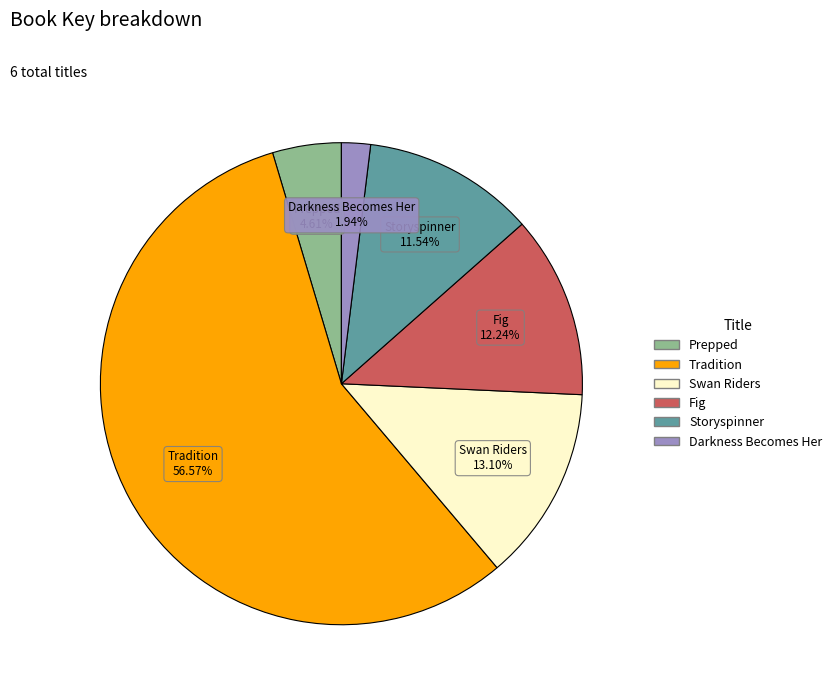

Do Darkness Becomes Her and Tradition together represent more than half of the pie?

Yes